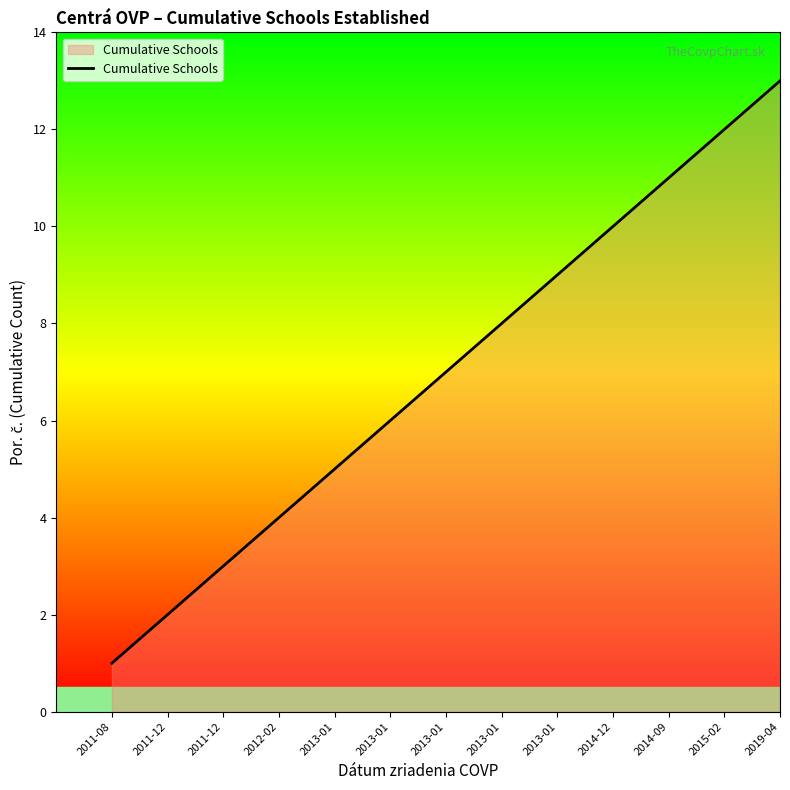

List the labels in order of value, largest first.

2019-04, 2015-02, 2014-09, 2014-12, 2013-01, 2013-01, 2013-01, 2013-01, 2013-01, 2012-02, 2011-12, 2011-12, 2011-08